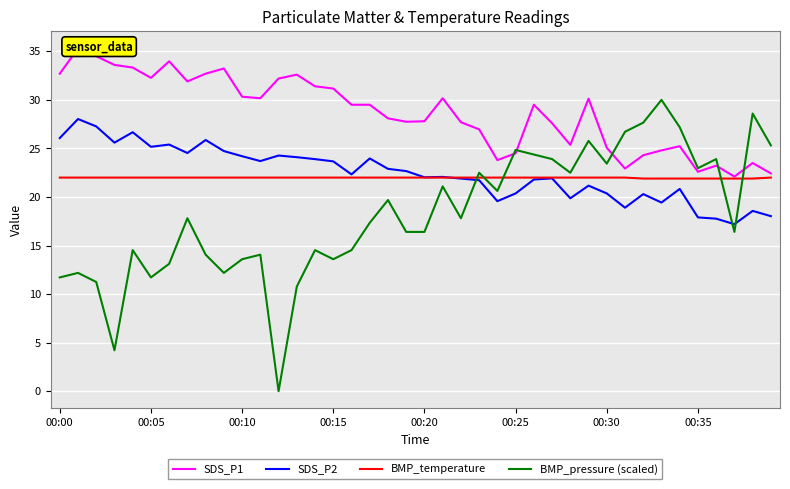

What position from the right is 8?

32